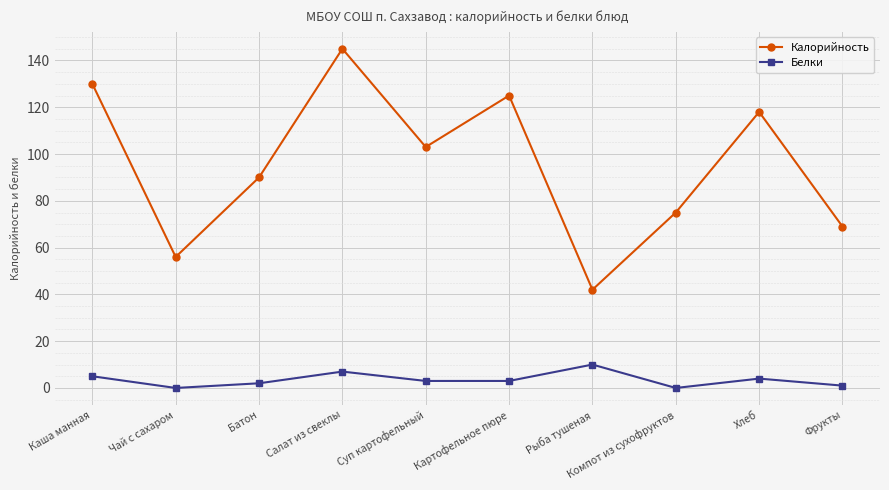

Where does the Калорийность series first go above 103?

Каша манная